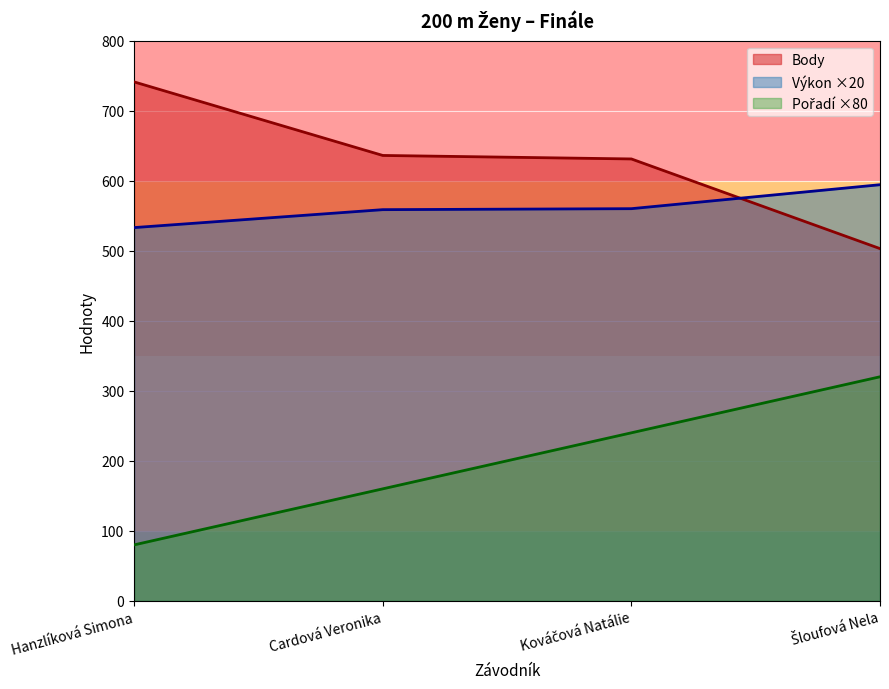

Reading left to right, extract all data points from this chart.

Pořadí: Hanzlíková Simona=80.0	Cardová Veronika=160.0	Kováčová Natálie=240.0	Šloufová Nela=320.0
Výkon: Hanzlíková Simona=533.0	Cardová Veronika=558.6	Kováčová Natálie=560.0	Šloufová Nela=594.2
Body: Hanzlíková Simona=741.0	Cardová Veronika=636.0	Kováčová Natálie=631.0	Šloufová Nela=503.0